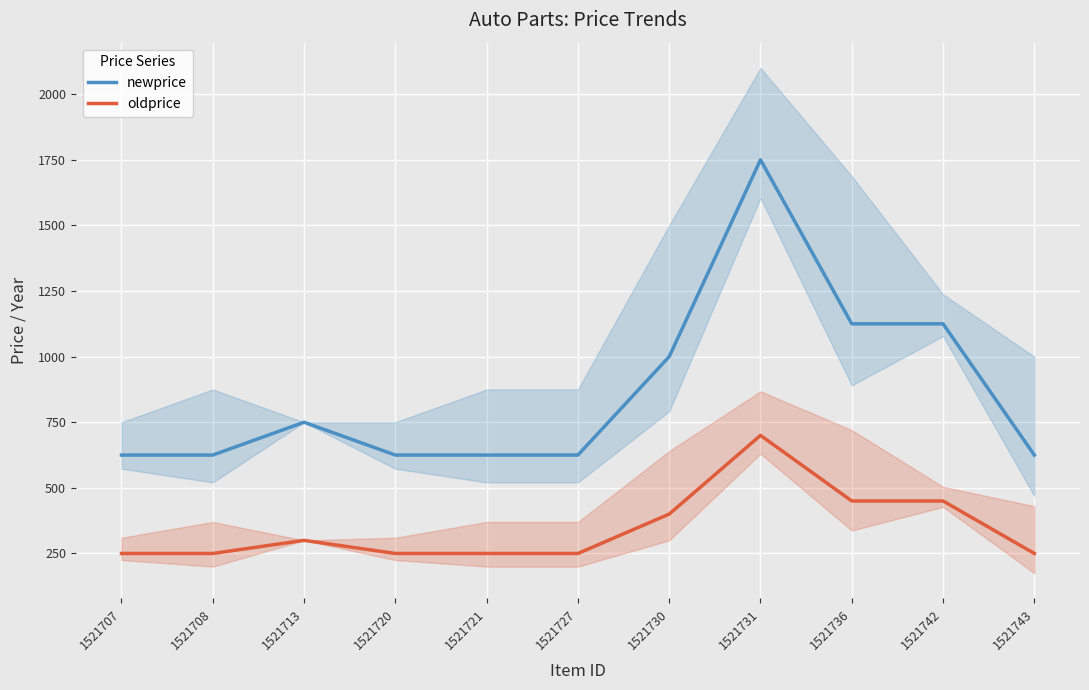

Is it true that oldprice equals 445 at 1521721?

False